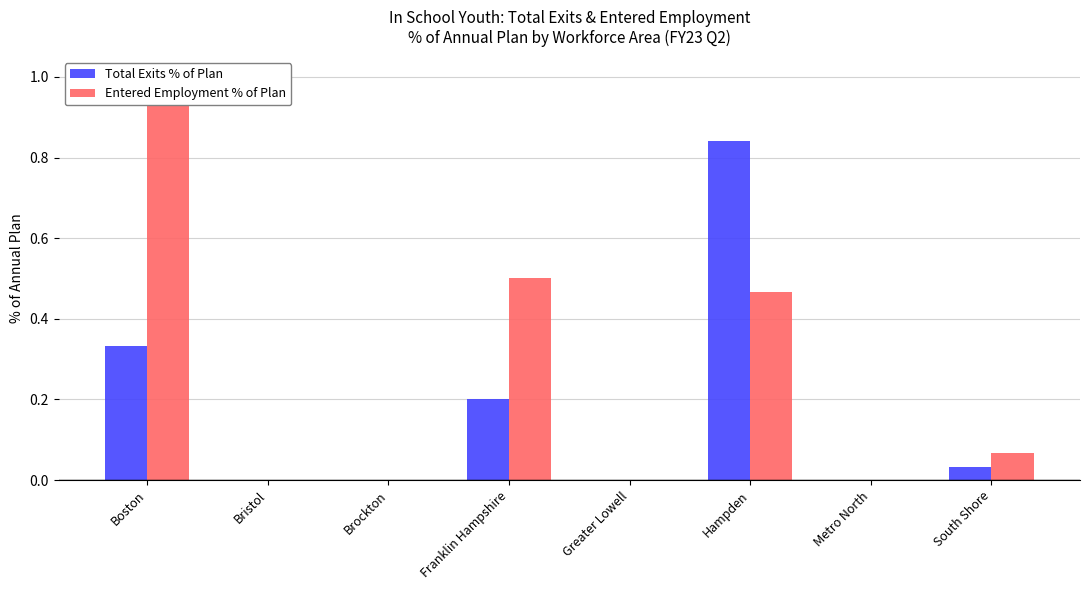

Which series has the largest total across all categories?

Entered Employment % of Plan